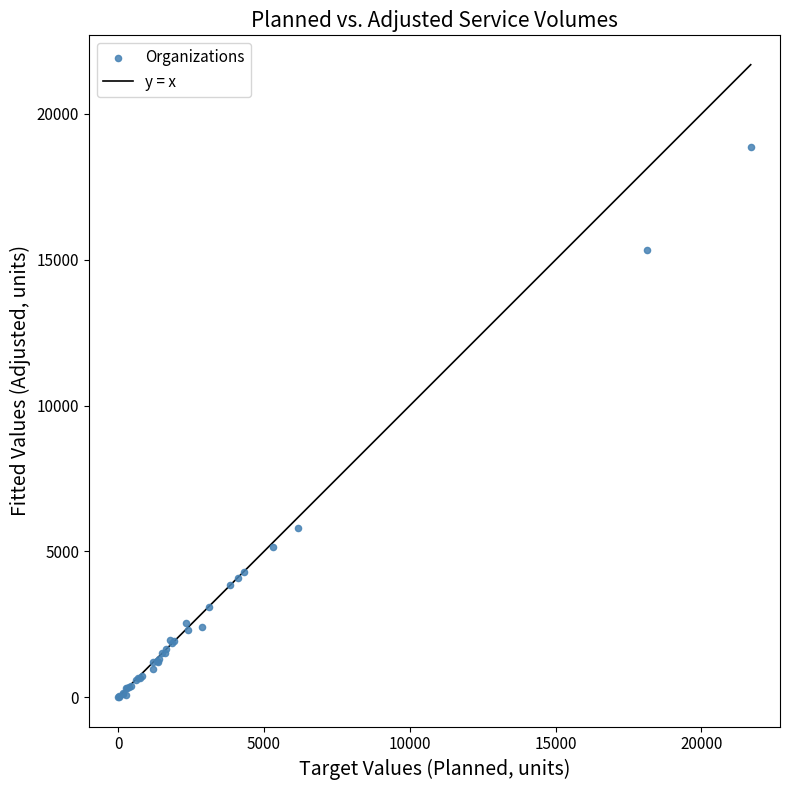

What Y value in the scatter plot is closest to 9426?

5819